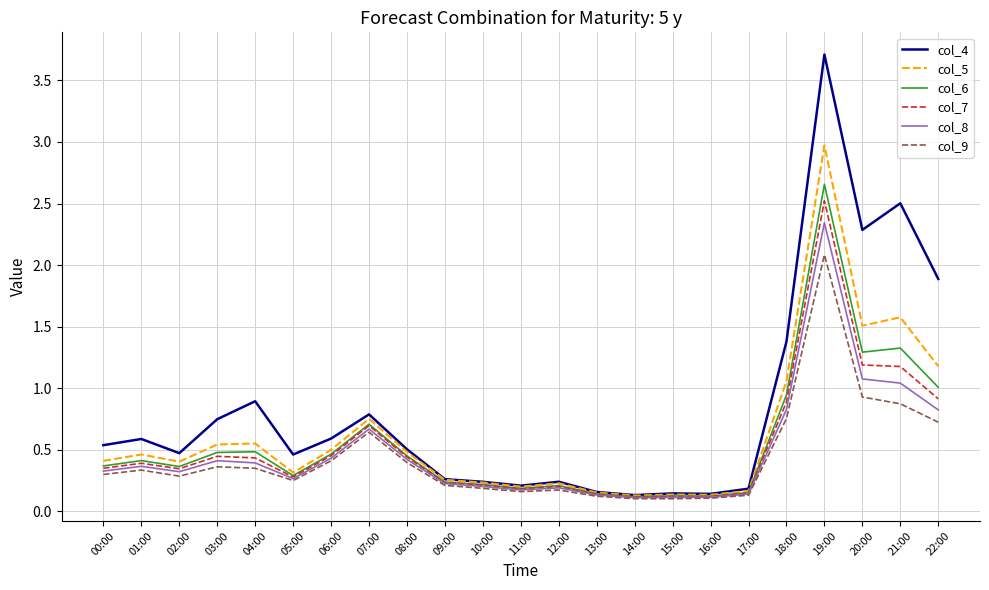

Is the value of col_9 at 20:00 greater than the value of col_4 at 22:00?

No